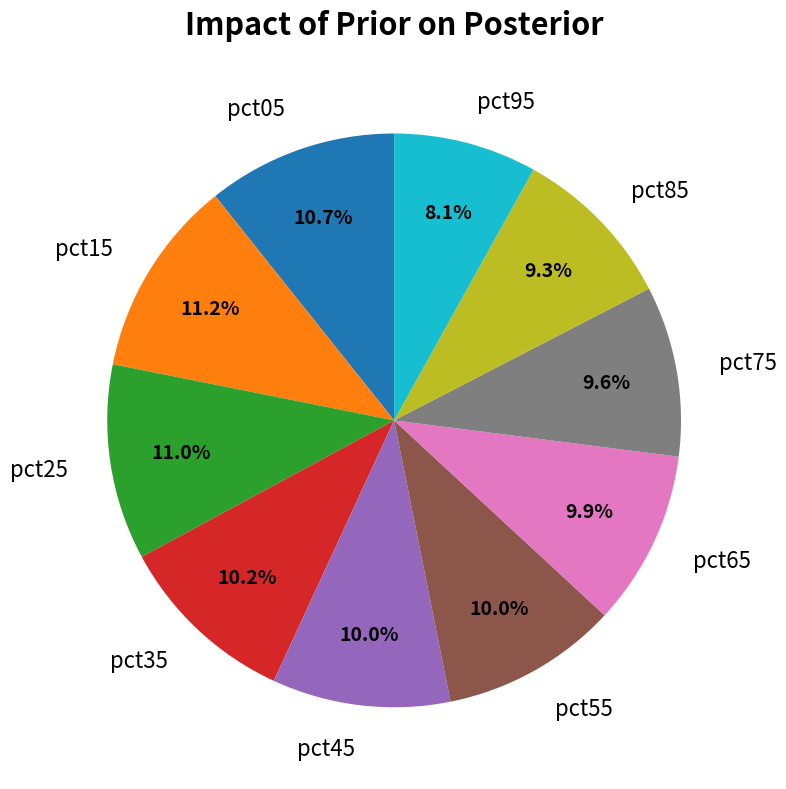

Does any single category account for the majority?

No